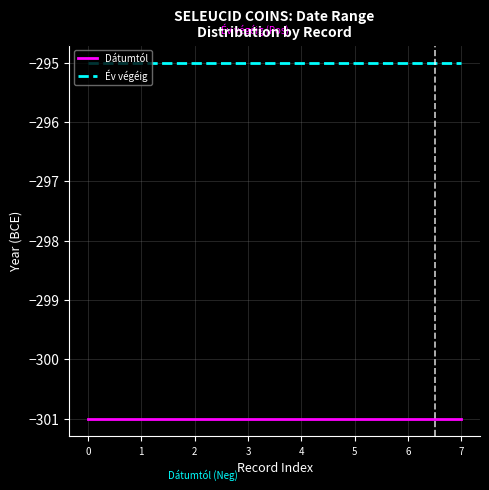

What is the spread (max minus min) of values at 3?

6